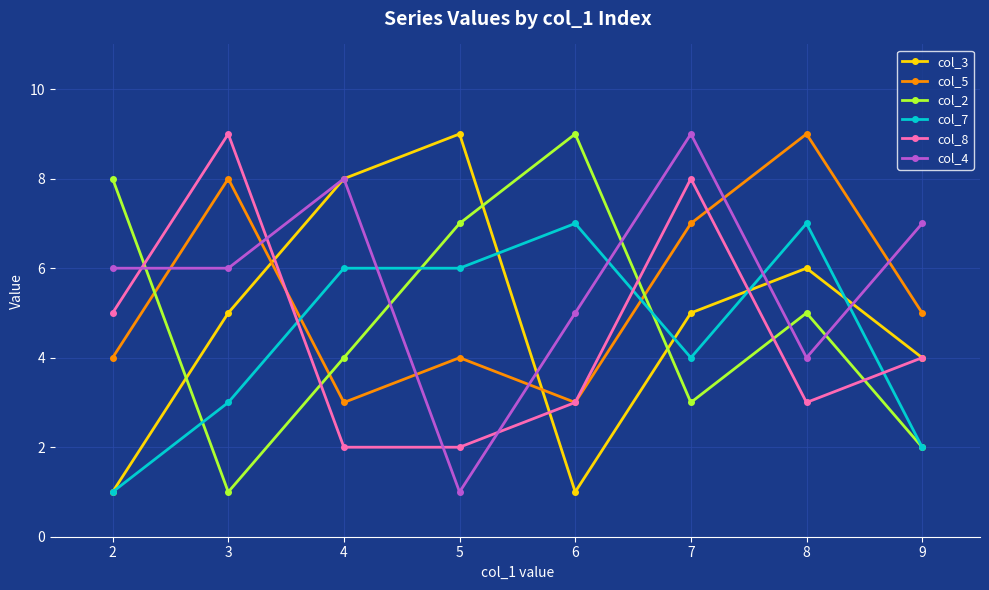

At which category does col_2 reach its first local valley?

3